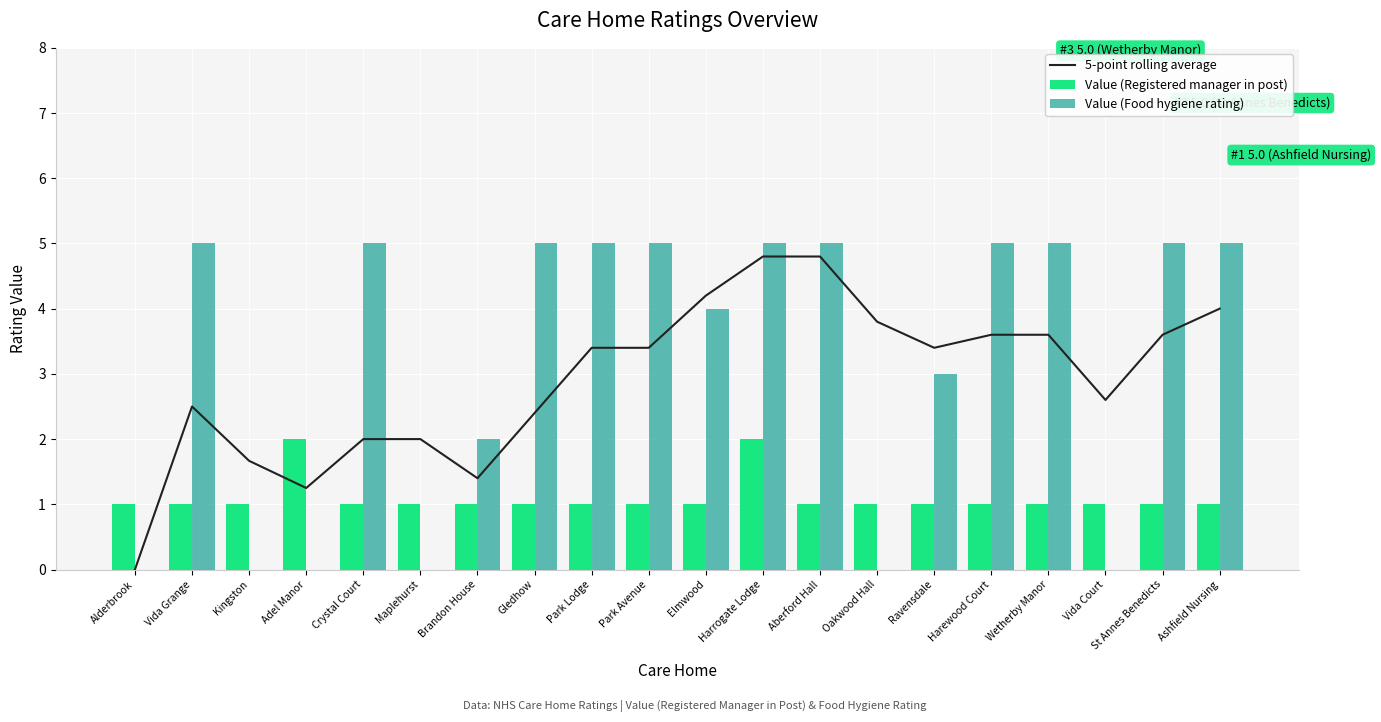

Reading left to right, extract all data points from this chart.

5-point rolling average: 0.0	2.5	1.7	1.2	2.0	2.0	1.4	2.4	3.4	3.4	4.2	4.8	4.8	3.8	3.4	3.6	3.6	2.6	3.6	4.0
Value (Registered manager in post): 1.0	1.0	1.0	2.0	1.0	1.0	1.0	1.0	1.0	1.0	1.0	2.0	1.0	1.0	1.0	1.0	1.0	1.0	1.0	1.0
Value (Food hygiene rating): 0.0	5.0	0.0	0.0	5.0	0.0	2.0	5.0	5.0	5.0	4.0	5.0	5.0	0.0	3.0	5.0	5.0	0.0	5.0	5.0